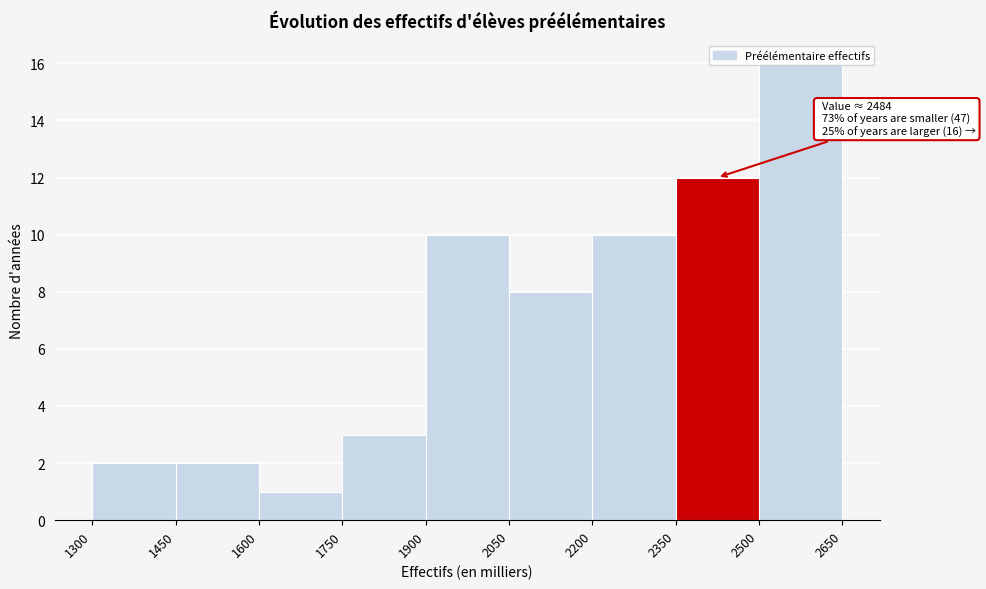

Which range on the x-axis has the tallest bar?

2500 to 2650